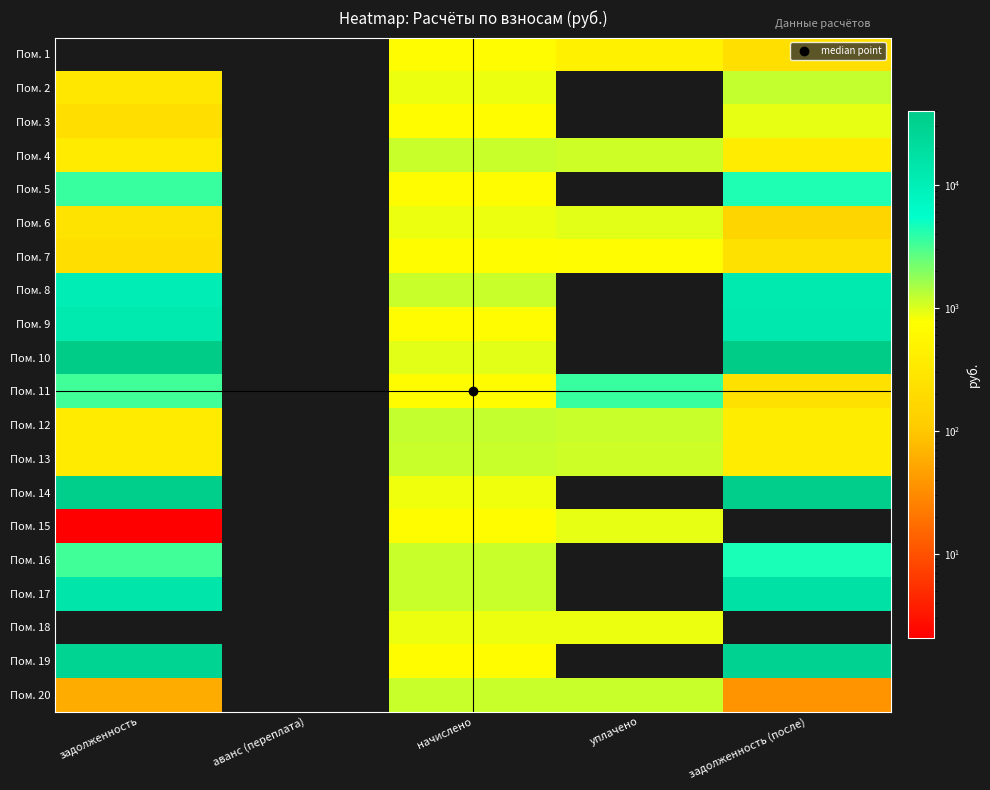

At how many categories does at least one series exceed 23096?

2